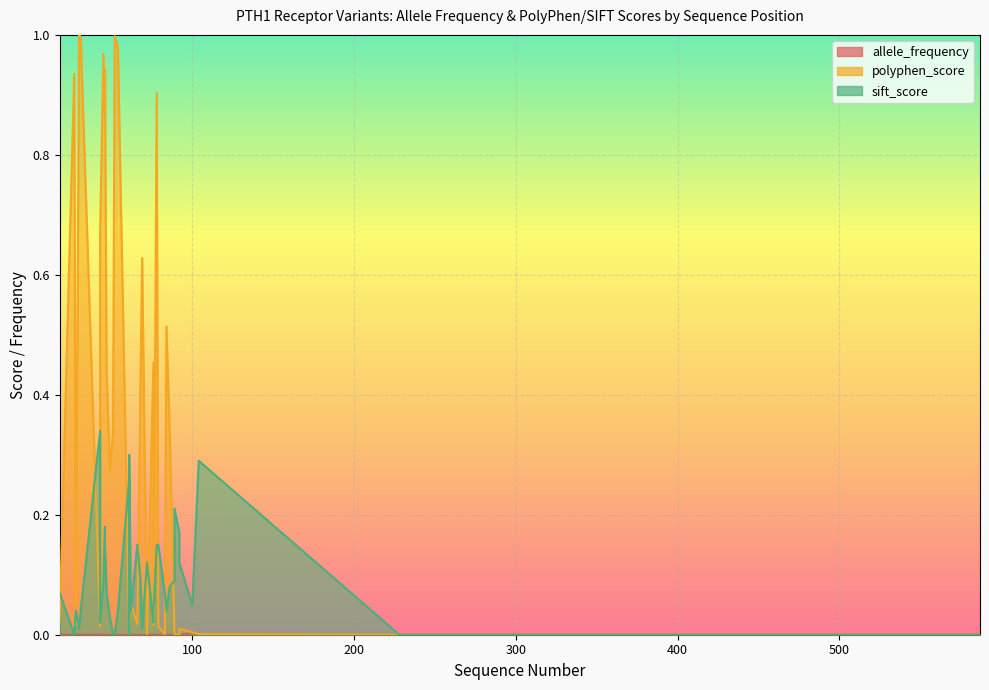

Between 79 and 83, which series saw the biggest shift?

sift_score